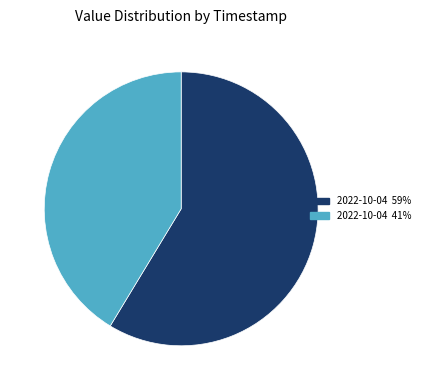

Do 2022-10-04 59% and 2022-10-04 41% together represent more than half of the pie?

Yes